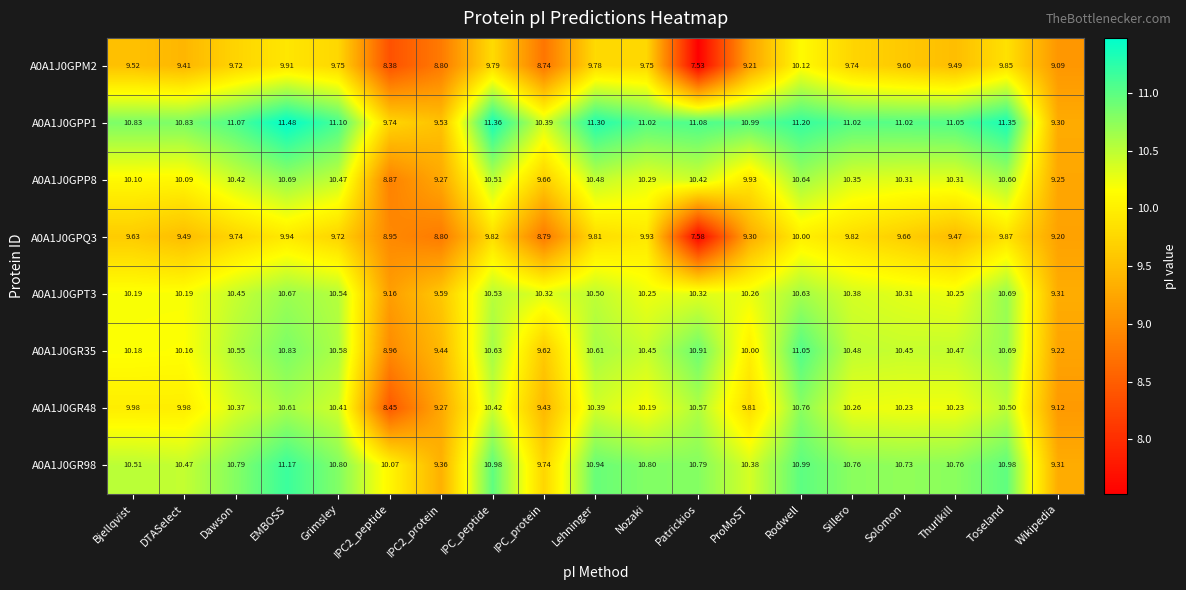

Which category has the highest value across all series?

EMBOSS